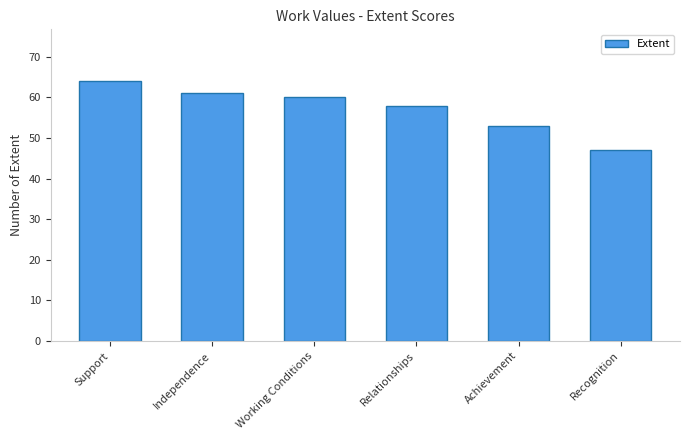

What is the label of the 5th bar from the right?

Independence